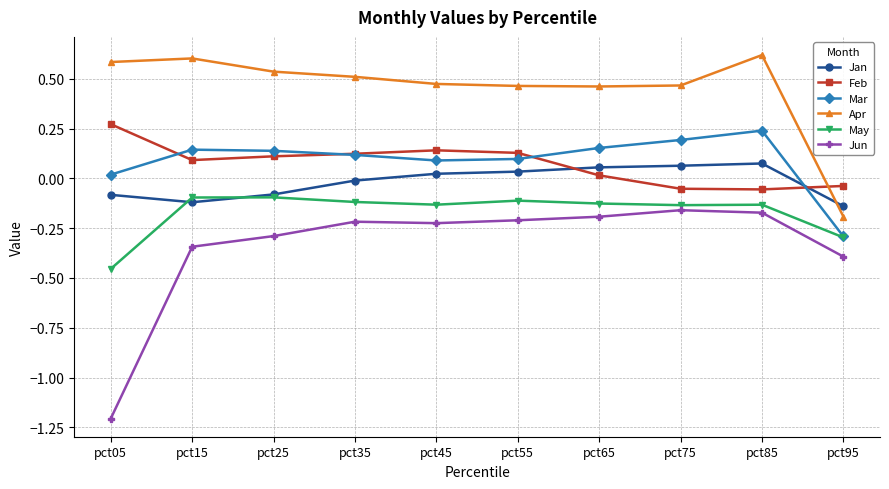

What are all the series names shown in the legend?

Jan, Feb, Mar, Apr, May, Jun